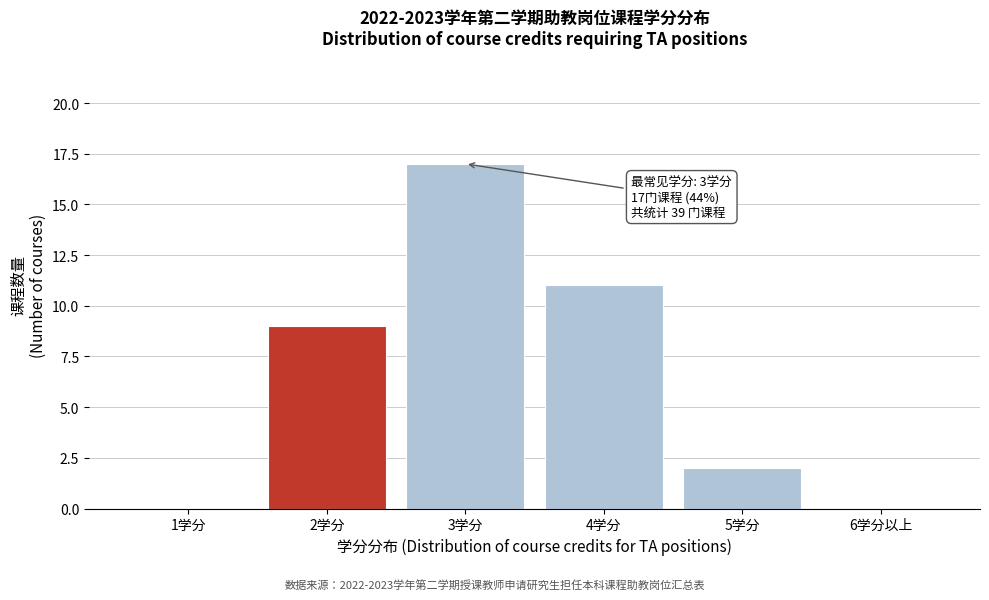

Reading right to left, transcribe all the data shown in this chart.

6学分以上=0	5学分=2	4学分=11	3学分=17	2学分=9	1学分=0